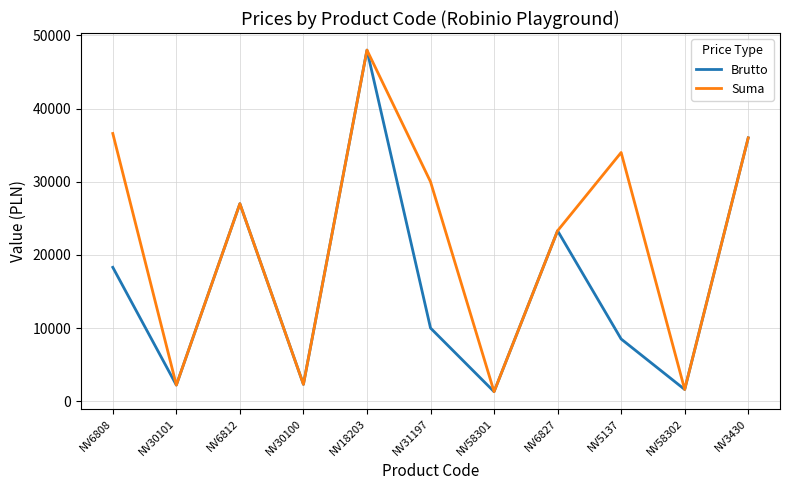

What value does the Suma series have at NV6812?

26999.9